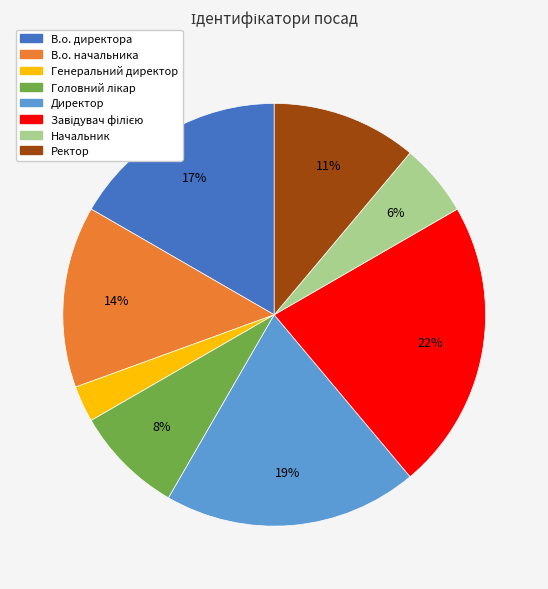

What is the smallest slice in the pie chart?

Генеральний директор